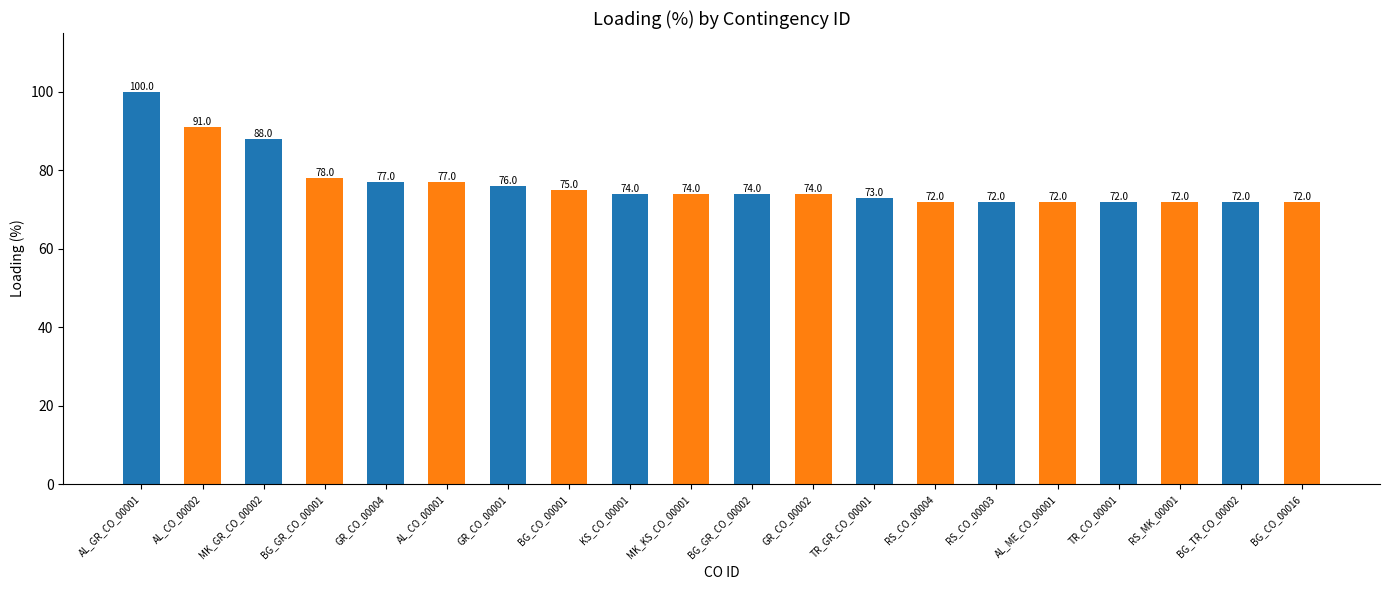

The value at RS_CO_00004 is 72. True or false?

True